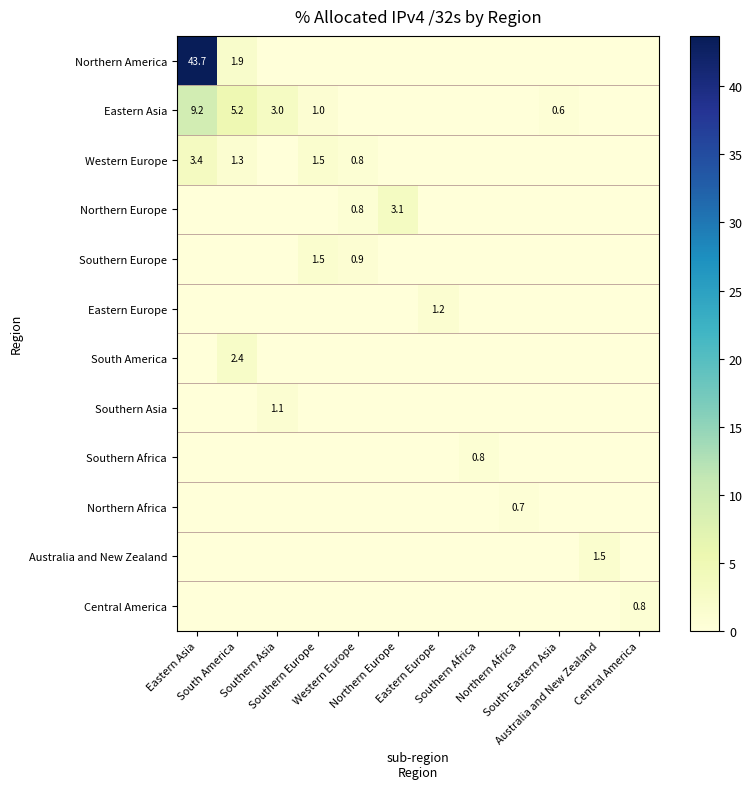

The value of Eastern Europe at Australia and New Zealand is 0.0. True or false?

True